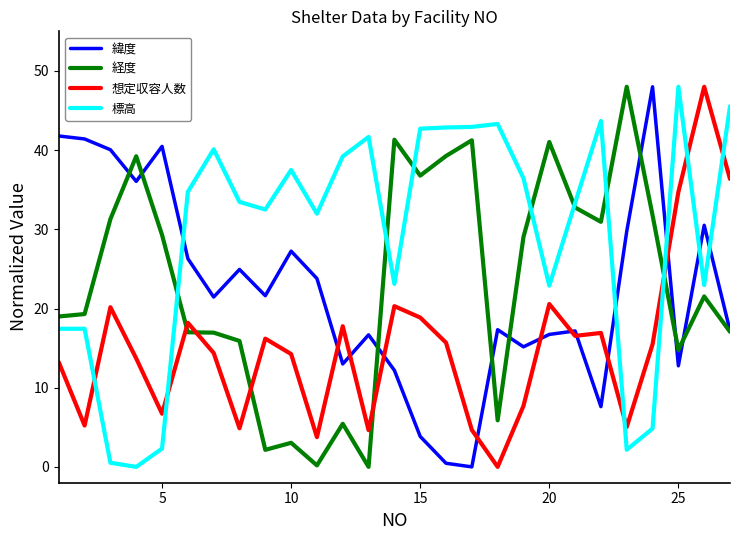

What is the maximum value shown in the chart?

48.0